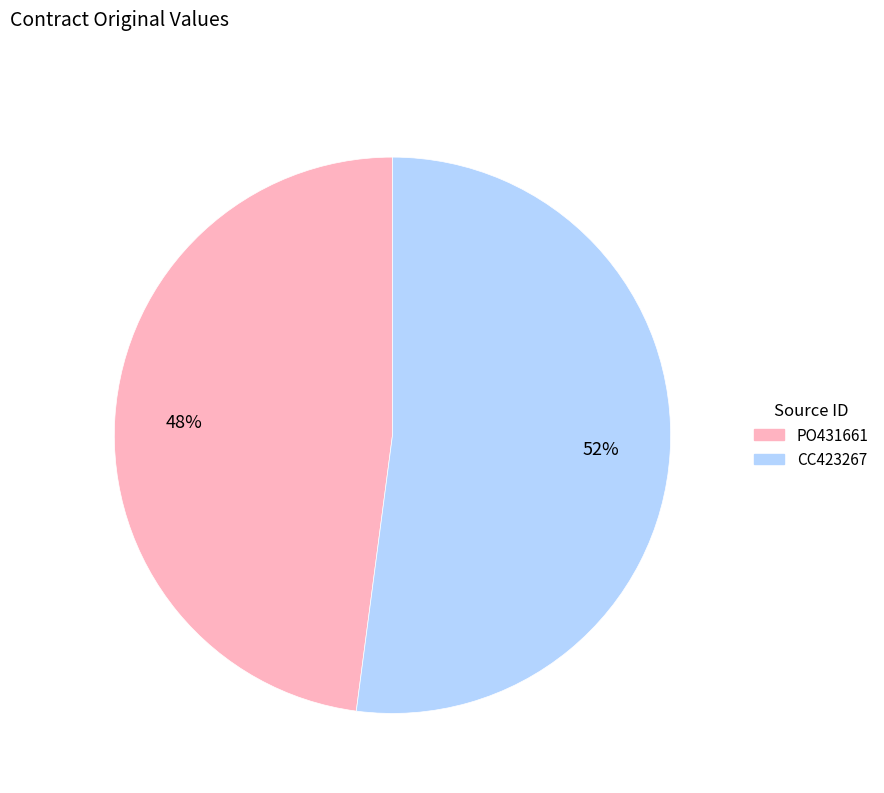

What is the ratio of the value at PO431661 to the value at CC423267?

0.9